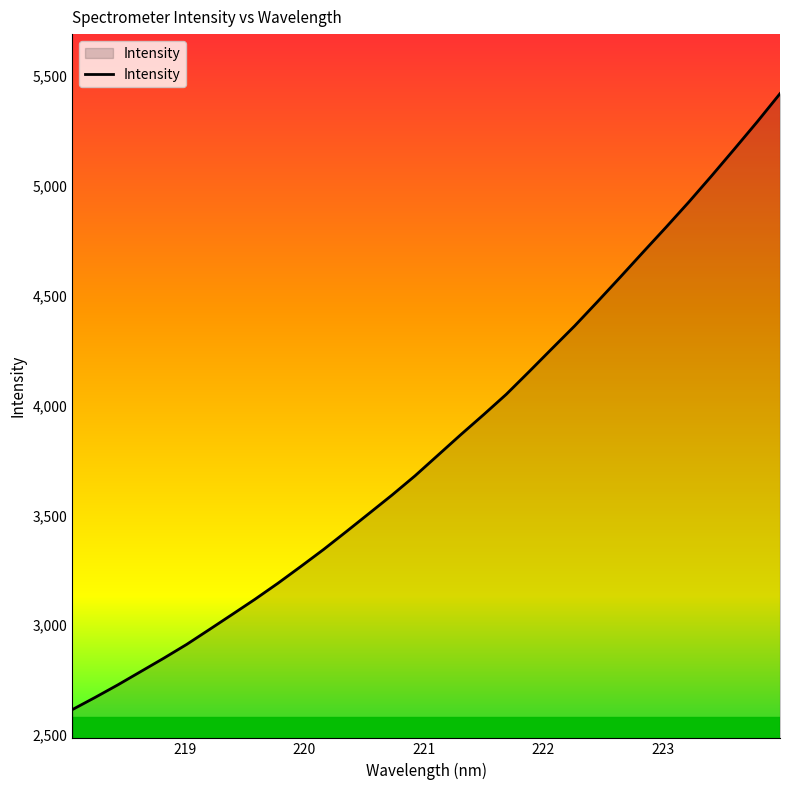

What is the greatest value displayed?

5418.7